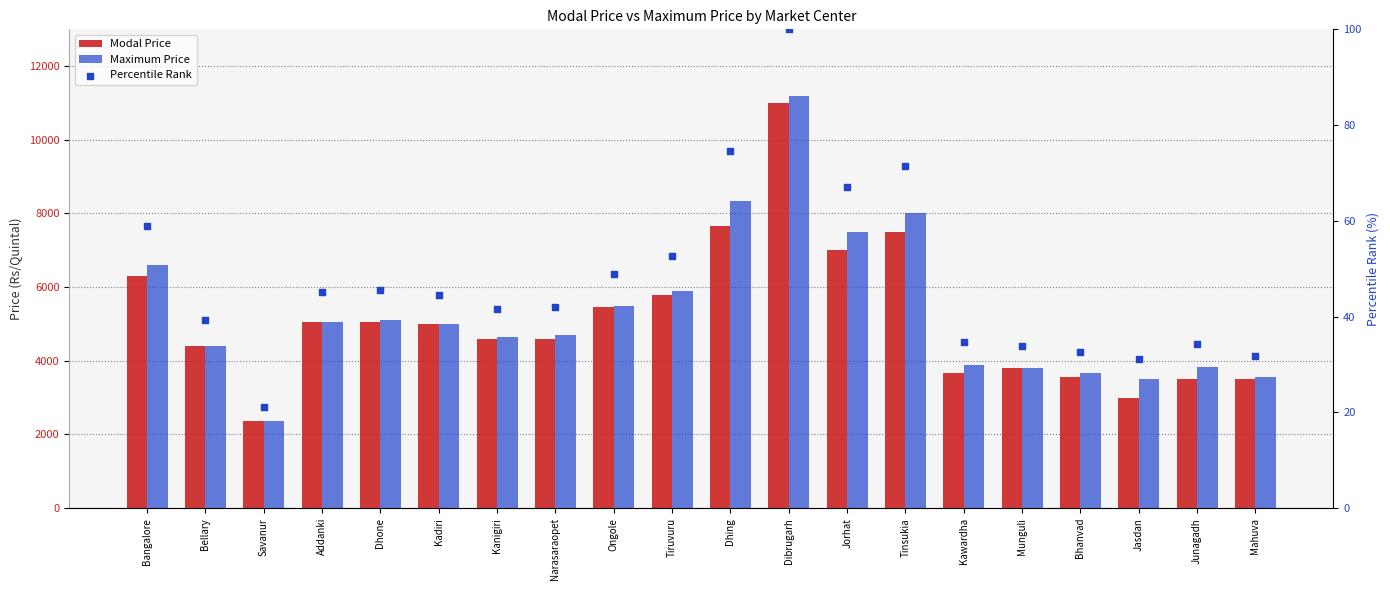

Which series has the largest Y range (max minus min)?

Maximum Price